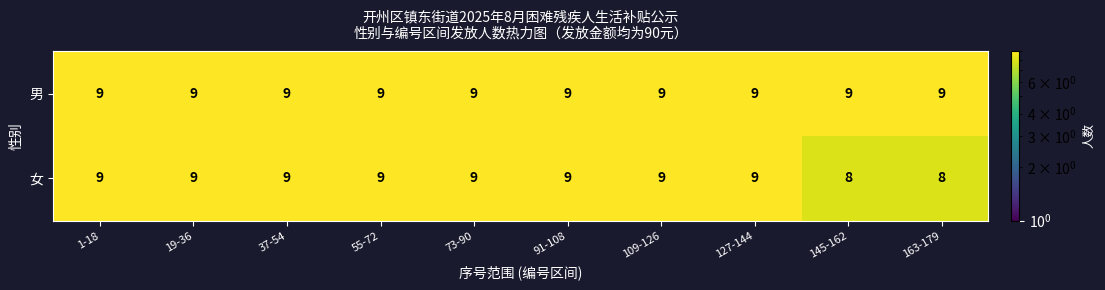

Reading left to right, list all the values displayed in this chart.

男: 9	9	9	9	9	9	9	9	9	9
女: 9	9	9	9	9	9	9	9	8	8